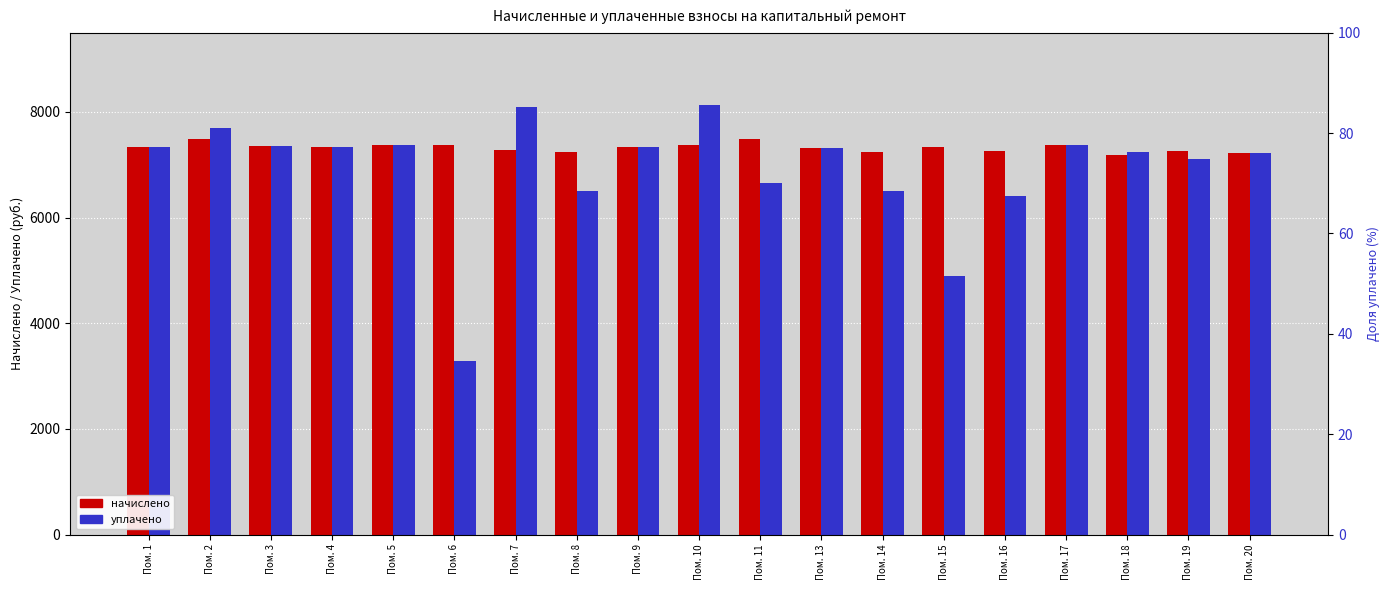

Which category has the highest value across all series?

Пом. 10